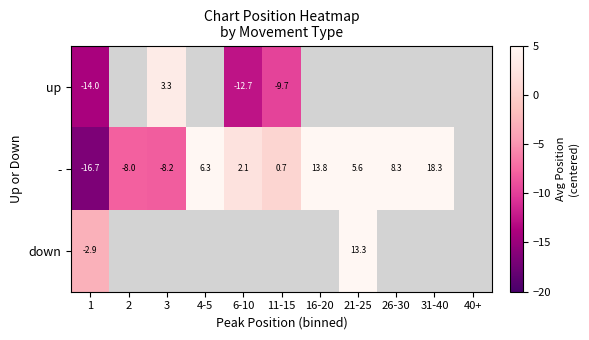

What is the difference between the maximum and minimum values in the up series?

17.3